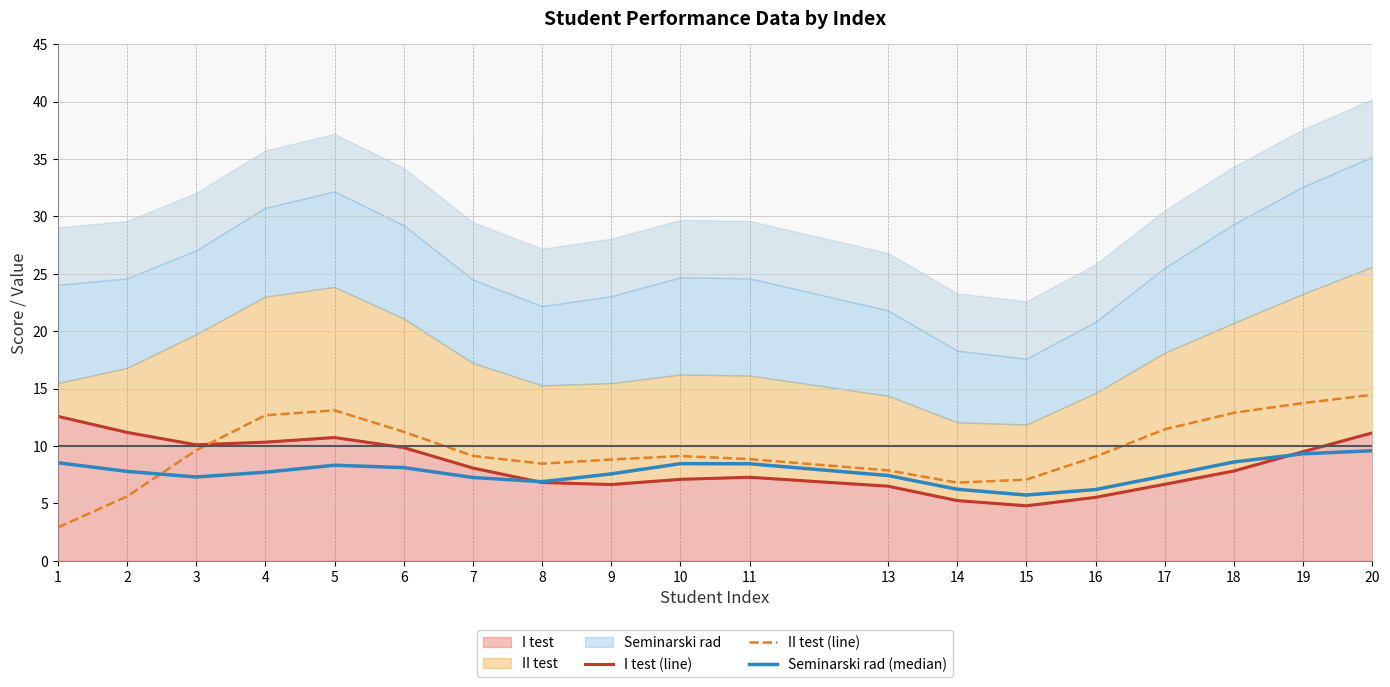

True or false: I test (line) has a value of 12.6 at 1.

True